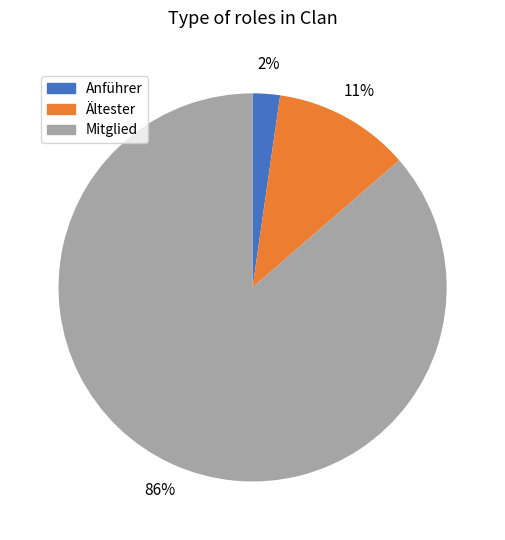

Is it true that Mitglied is 99% of the pie?

False